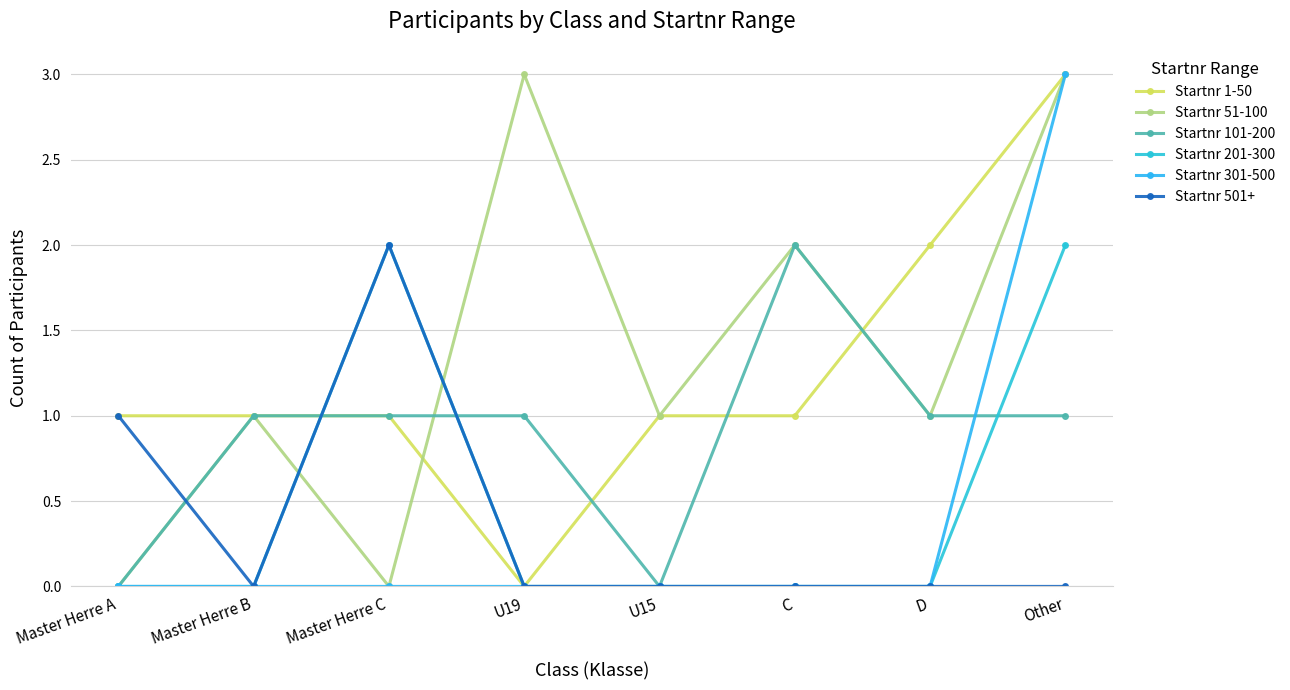

What value does the Startnr 301-500 series have at Other?

3